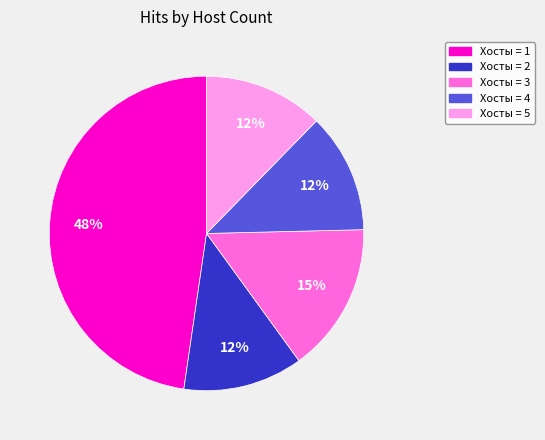

Does any single category account for the majority?

No